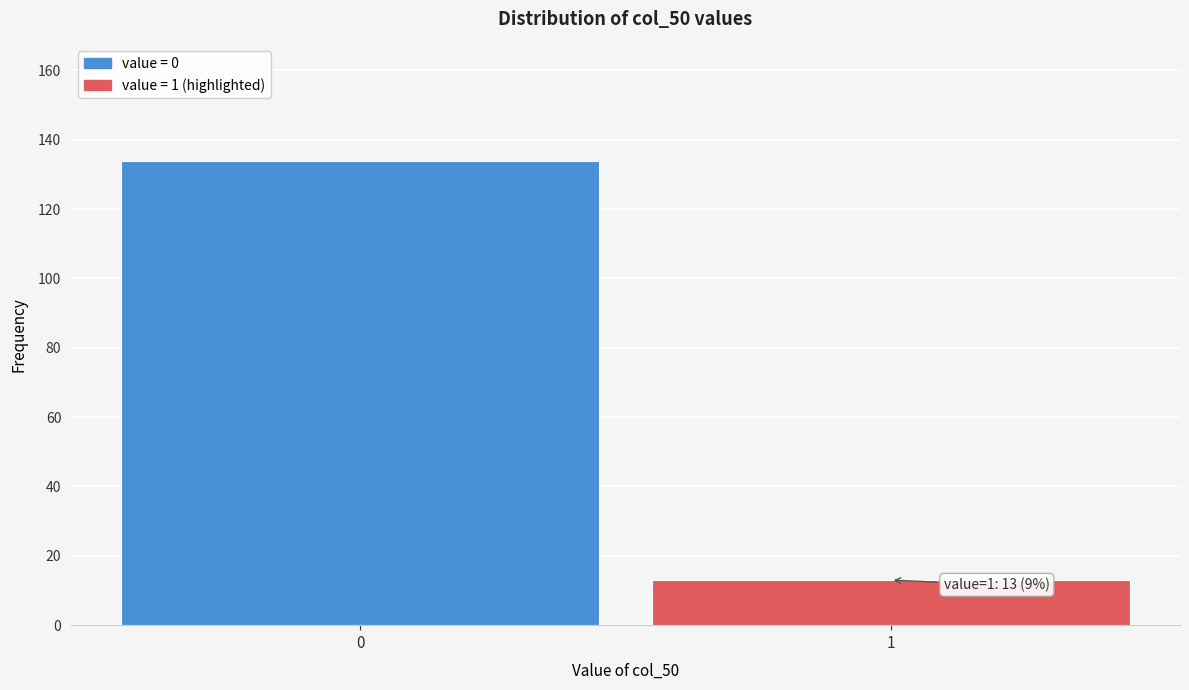

Reading right to left, transcribe all the data shown in this chart.

13	134